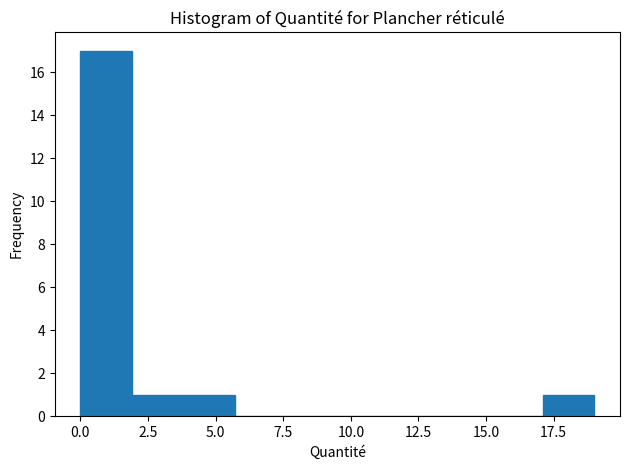

Around what value on the x-axis is the tallest bar? Give the approximate position of its centre, as read against the axis.

1.0